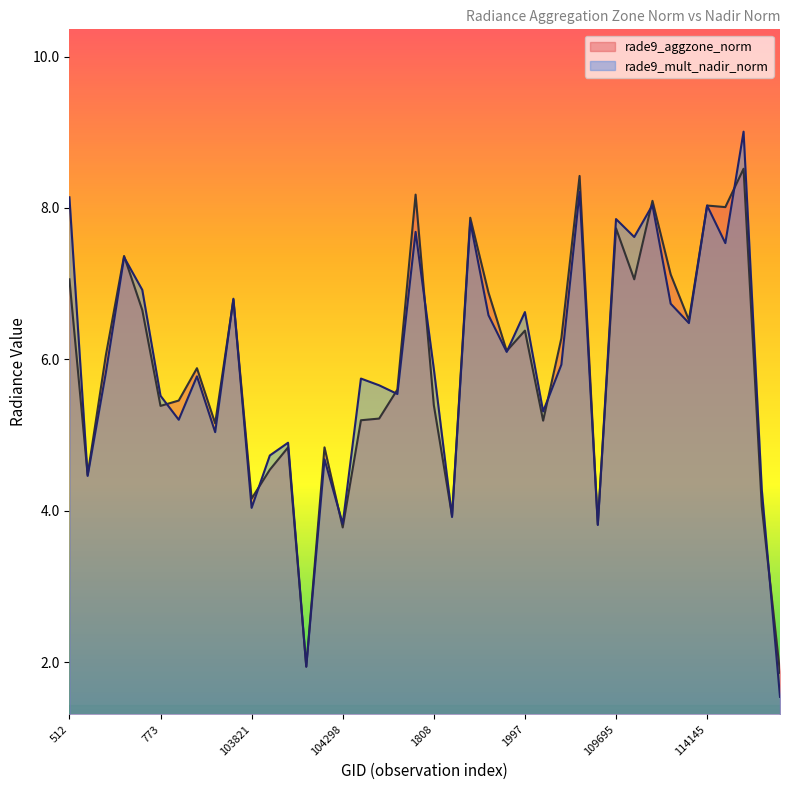

What are all the series names shown in the legend?

rade9_aggzone_norm, rade9_mult_nadir_norm